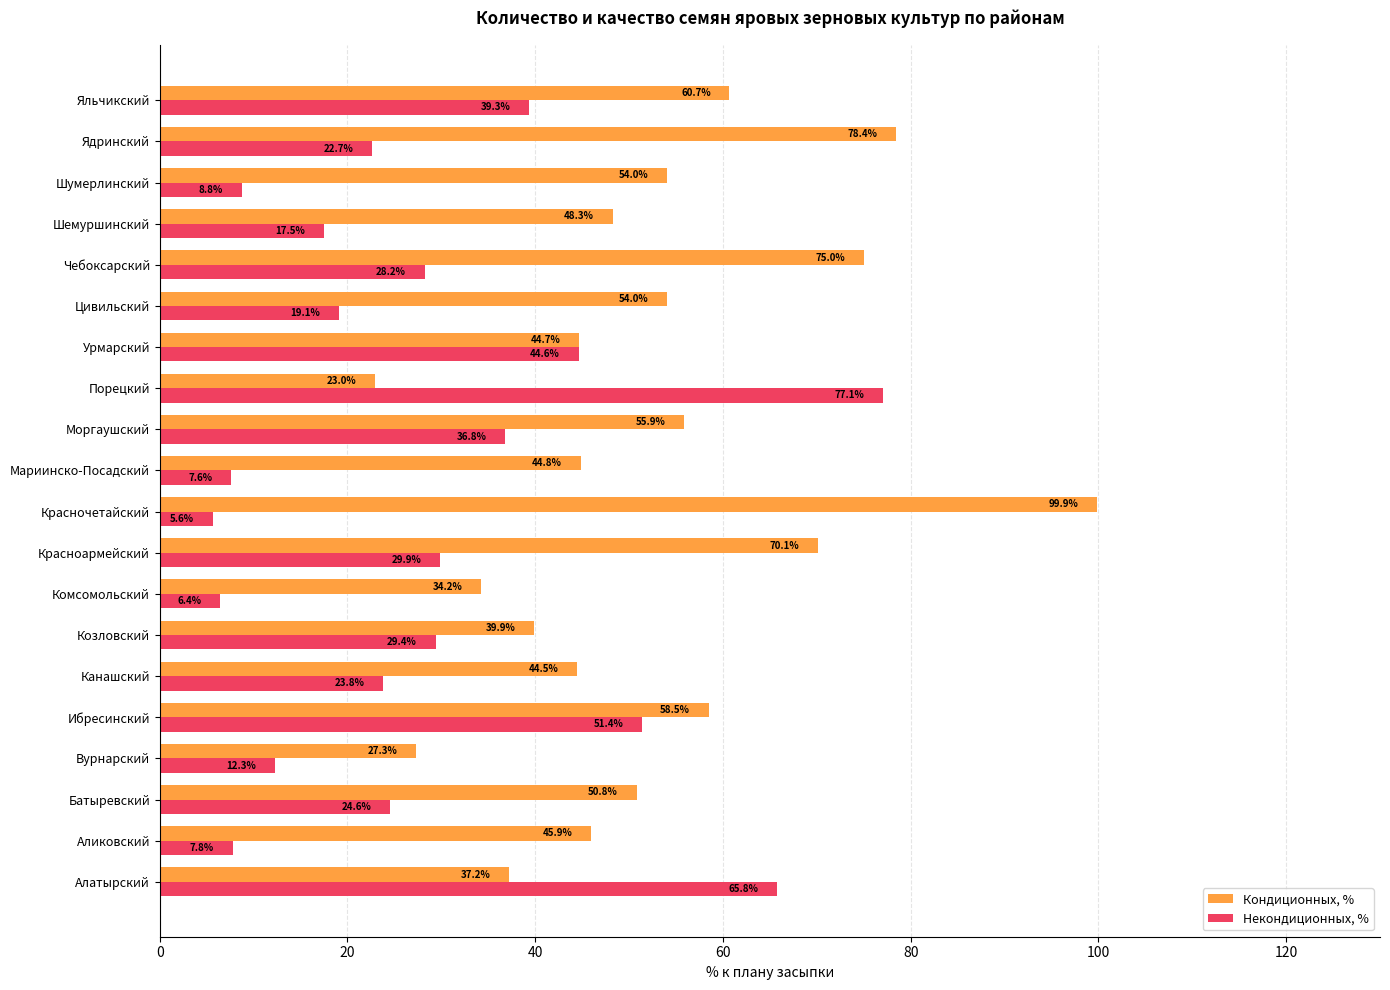

Rank the series by their average value, from lowest to highest.

Некондиционных, %, Кондиционных, %